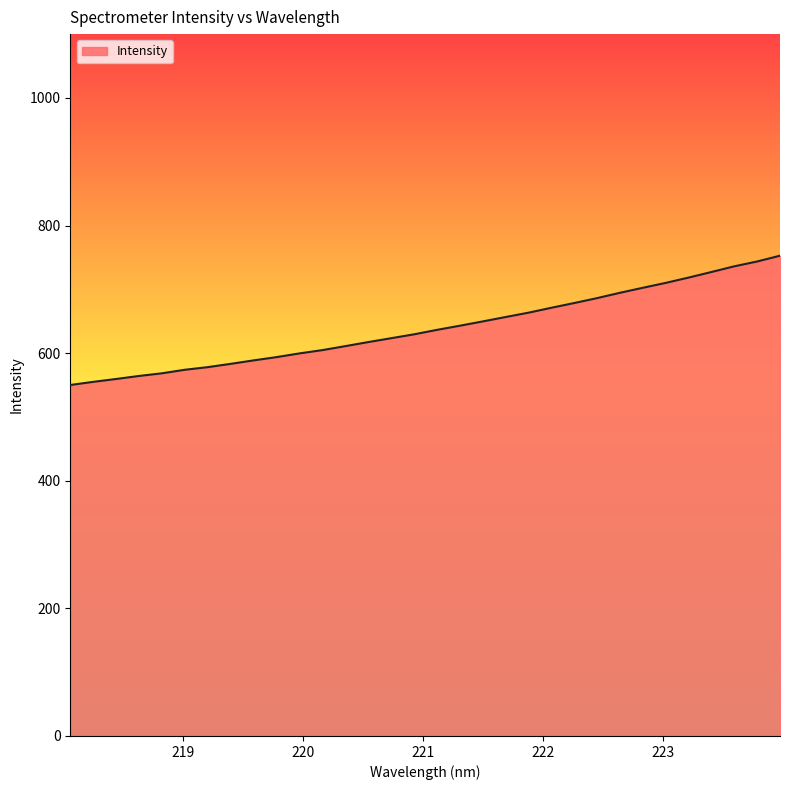

What is the difference between the maximum and minimum values?

202.6